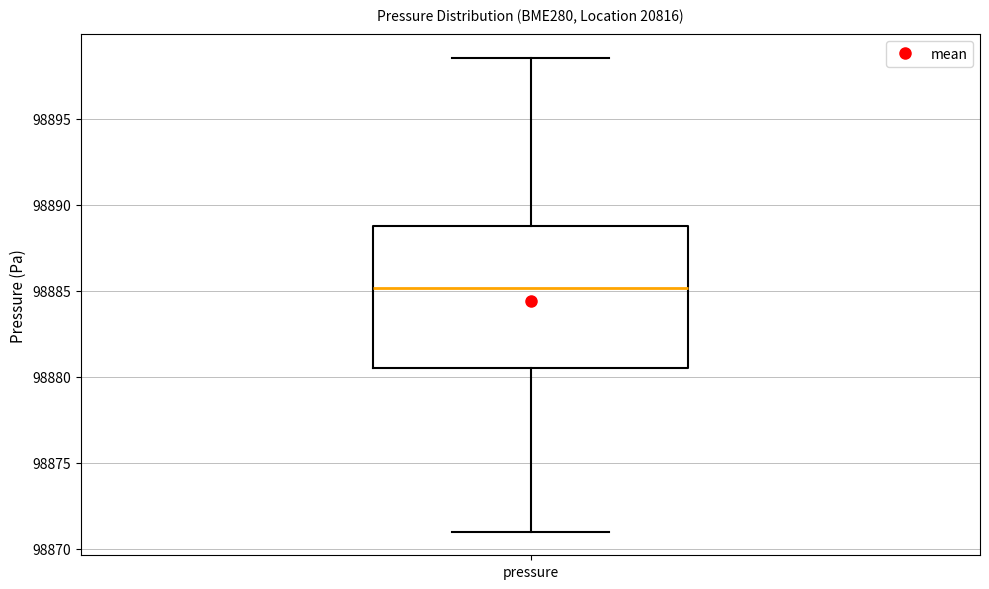

Read this box plot against the y-axis: the position of the median line, the range covered by the box, and the ends of both whiskers. The values are not printed on the chart, so give them approximately, as read against the axis.

median 98885.0, box 98880.5 to 98889.0, whiskers 98871.0 to 98898.5